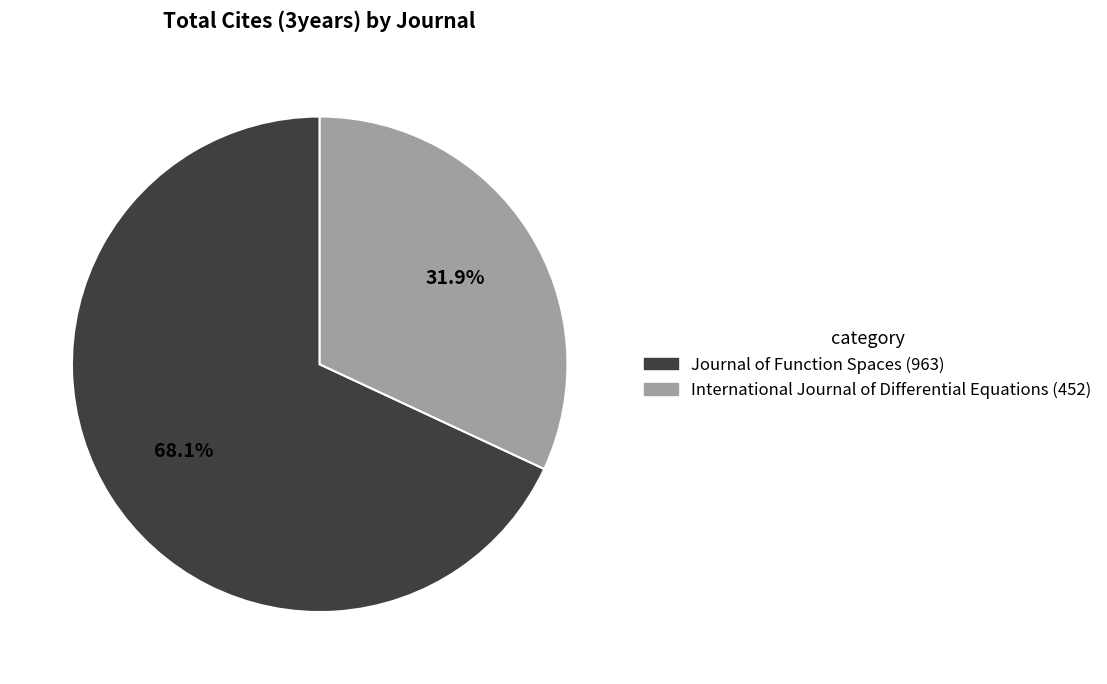

The International Journal of Differential Equations slice represents 32% of the pie. True or false?

True